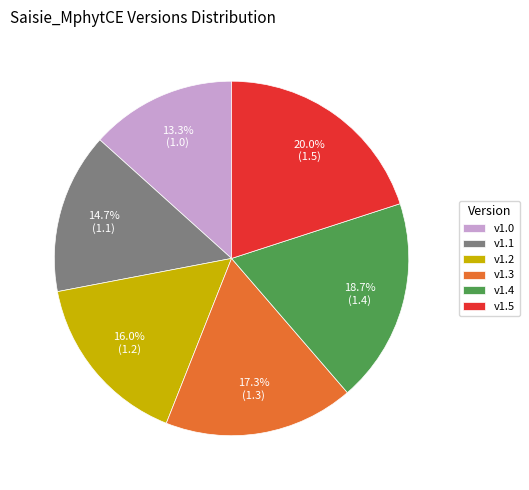

How much of the chart is everything except v1.0?

86.7%